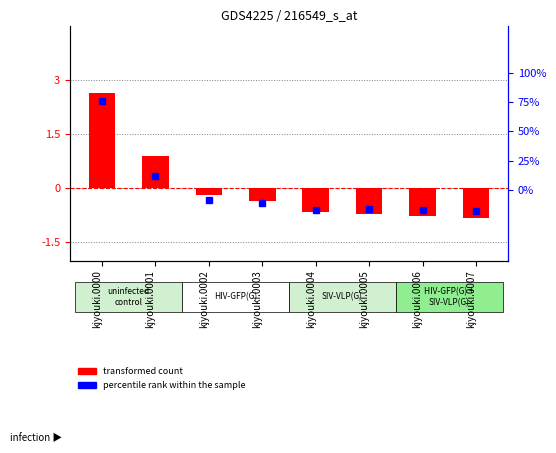

Which series has the largest total across all categories?

percentile rank within the sample